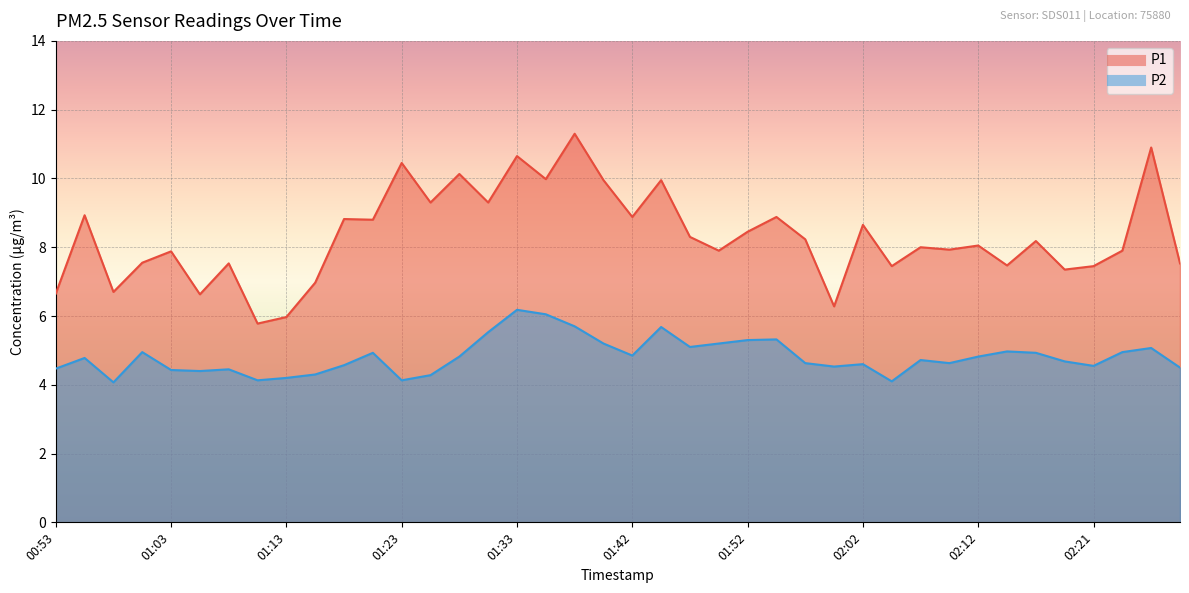

True or false: P2 has more than 2 points higher than both neighbors.

True